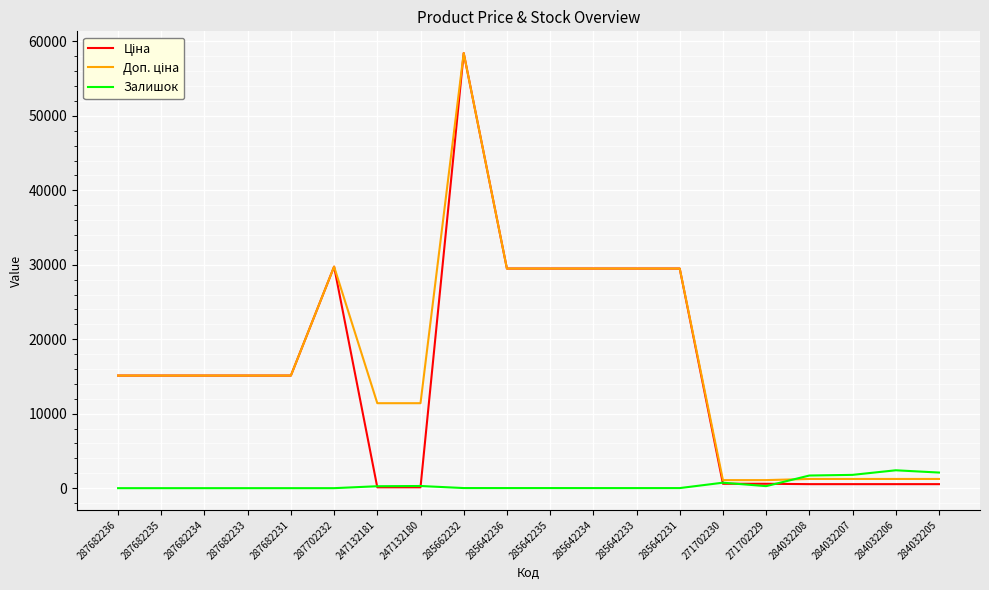

The Залишок series shows 13.0 at 285642235. True or false?

True